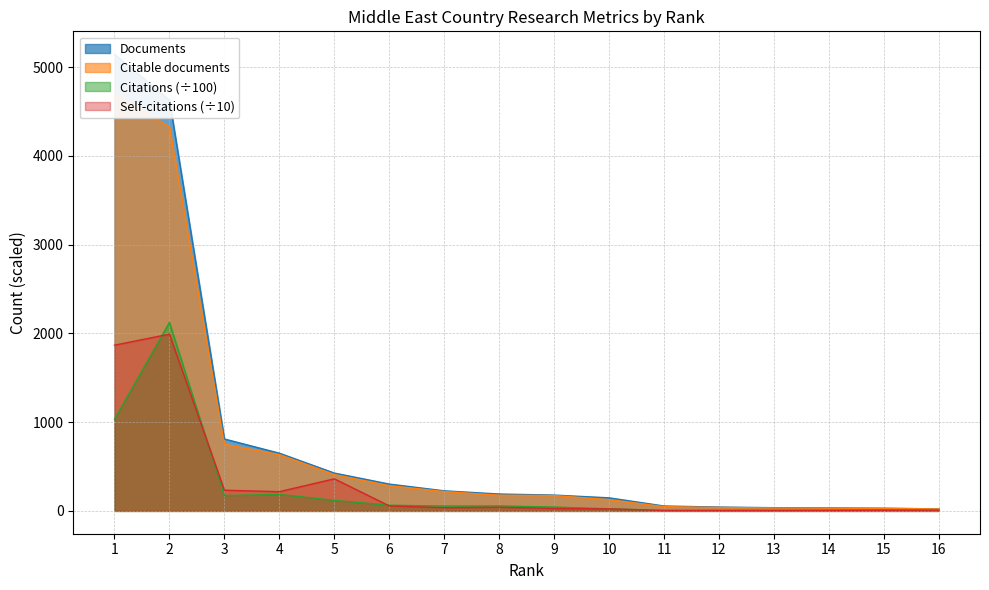

Rank the series at 8 from highest to lowest value.

Documents, Citable documents, Citations, Self-citations